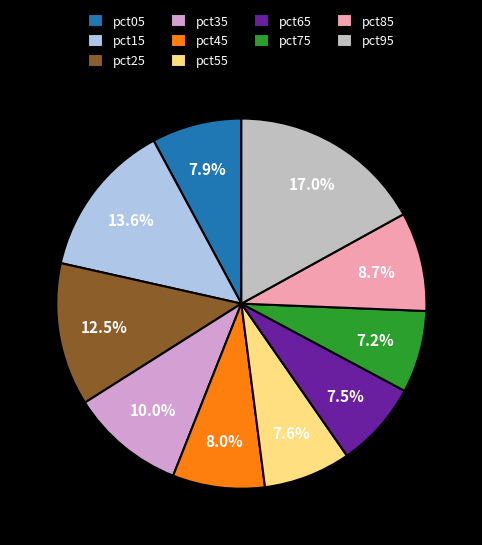

How many segments does this pie chart have?

10